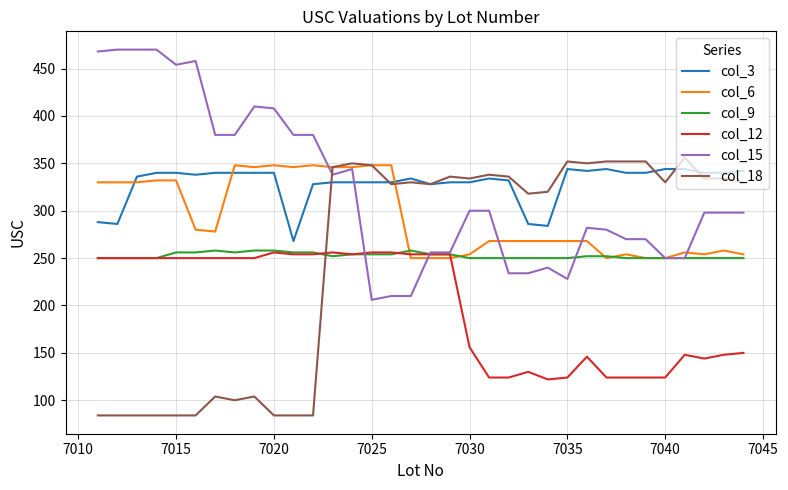

What are all the series names shown in the legend?

col_3, col_6, col_9, col_12, col_15, col_18